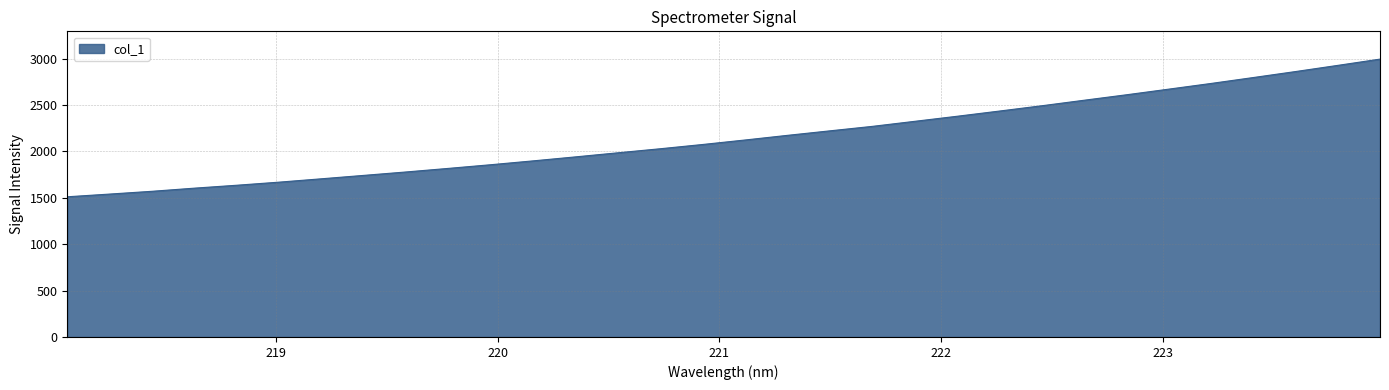

What is the greatest value displayed?

2995.0